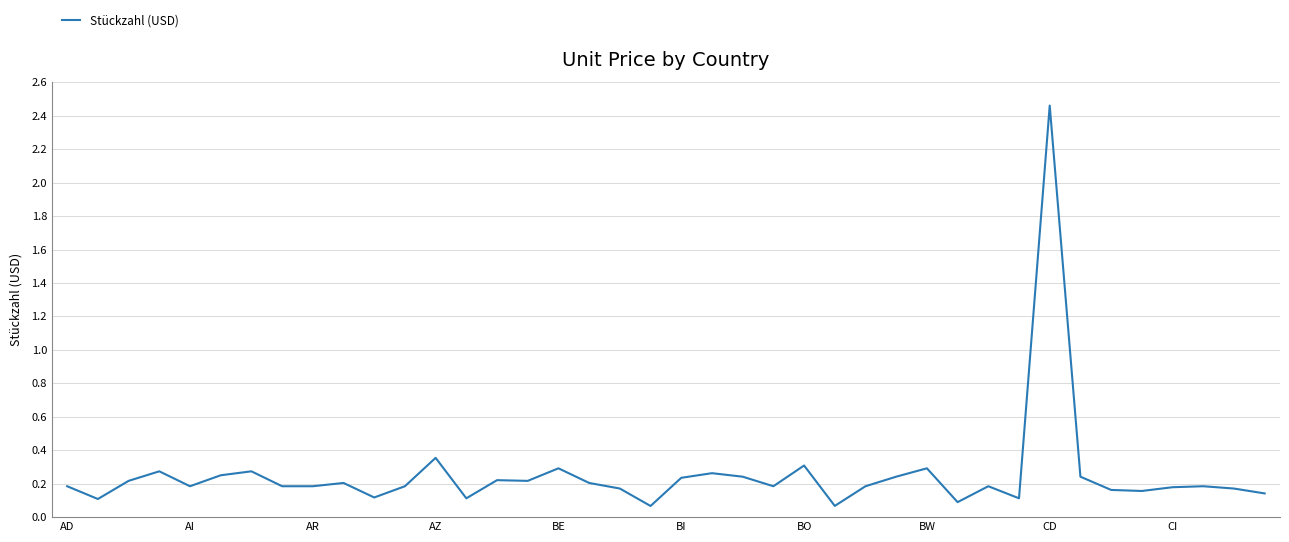

What is the difference between the maximum and minimum values?

2.4